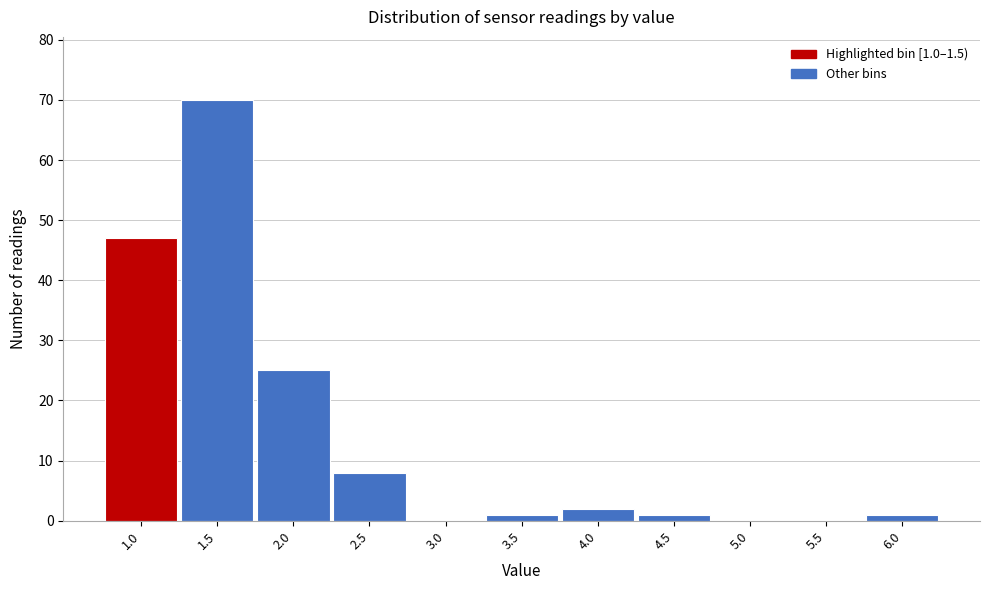

Reading left to right, extract all data points from this chart.

1.0=47	1.5=70	2.0=25	2.5=8	3.0=0	3.5=1	4.0=2	4.5=1	5.0=0	5.5=0	6.0=1